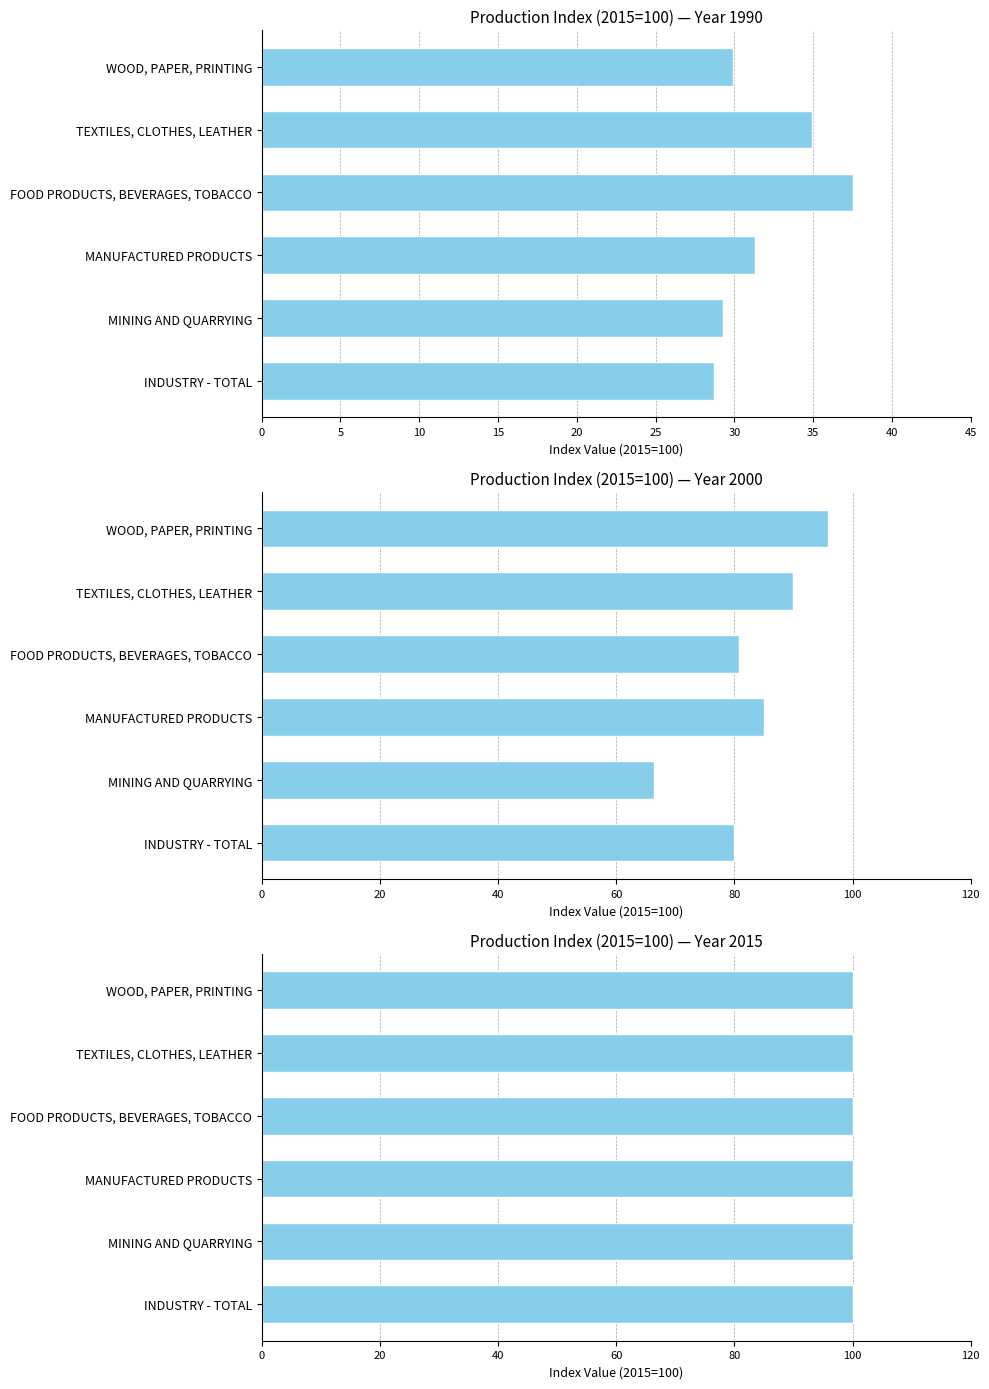

What is the maximum value for Year 1990?

37.5